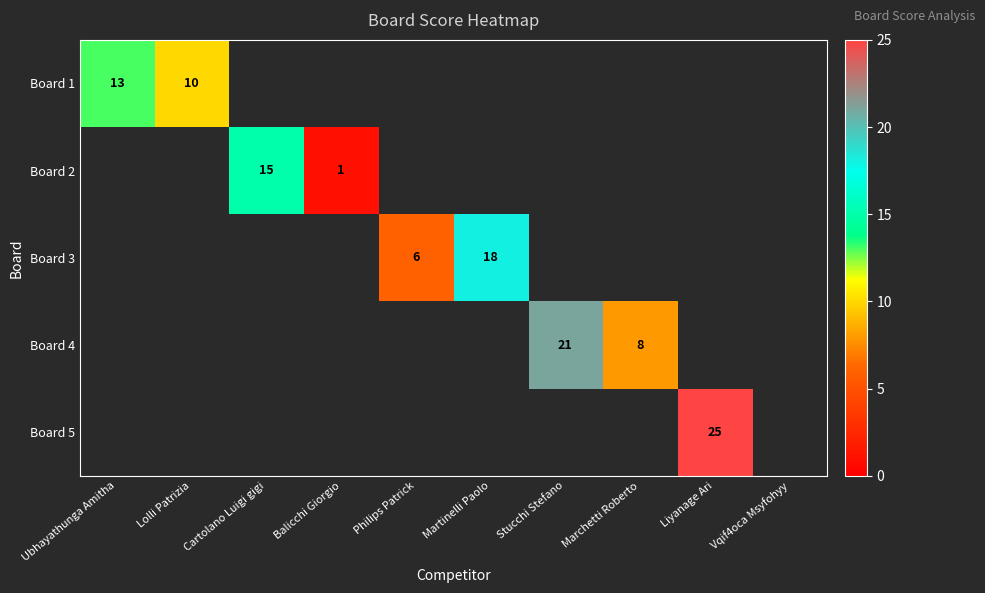

Is the value of Board 3 at Martinelli Paolo greater than the value of Board 4 at Stucchi Stefano?

No